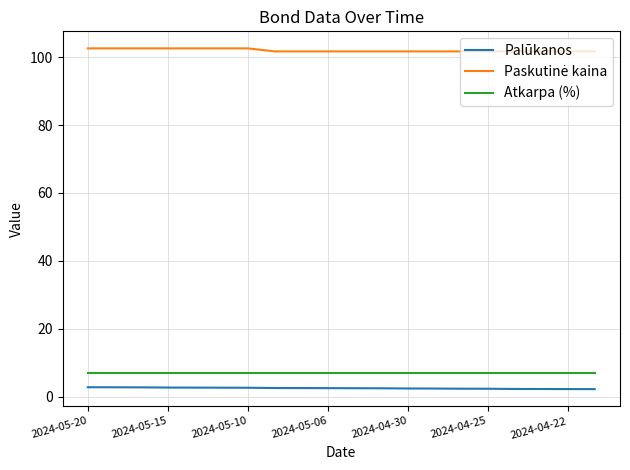

True or false: Atkarpa (%) and Palūkanos intersect in this chart.

False